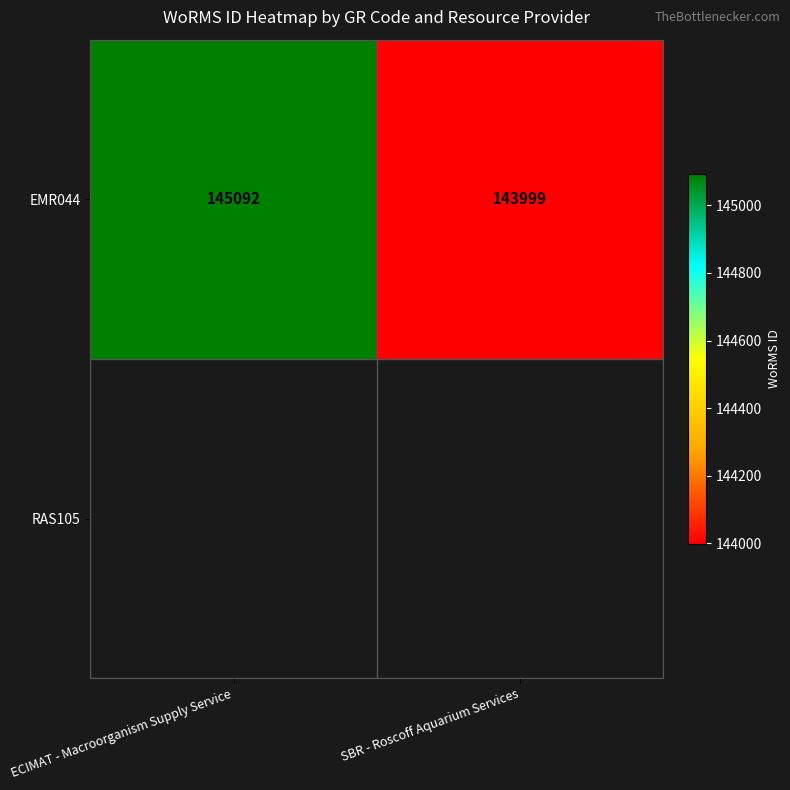

Between ECIMAT - Macroorganism Supply Service and SBR - Roscoff Aquarium Services, which is larger?

ECIMAT - Macroorganism Supply Service